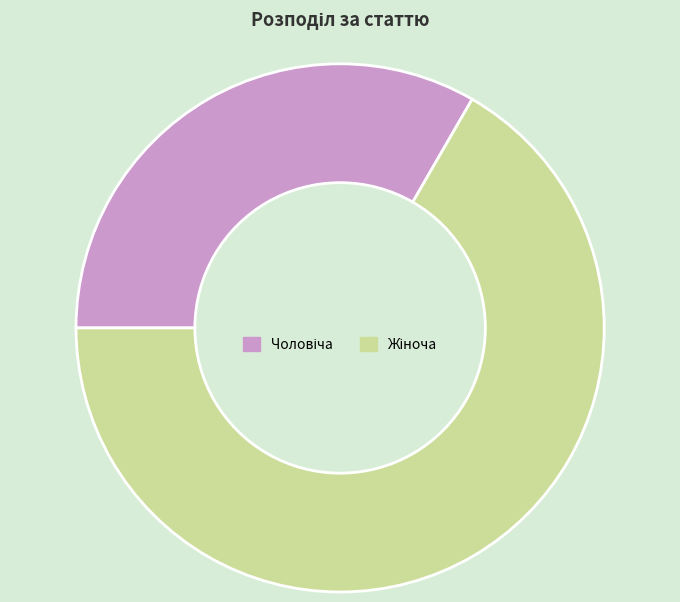

Is there a majority slice in this chart?

Yes